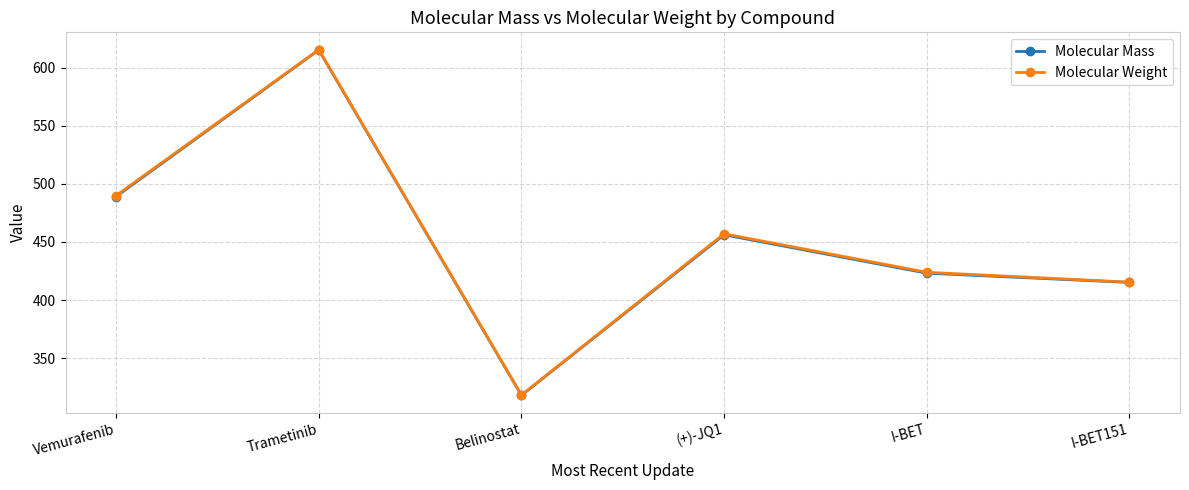

Which series has the widest spread of values?

Molecular Weight